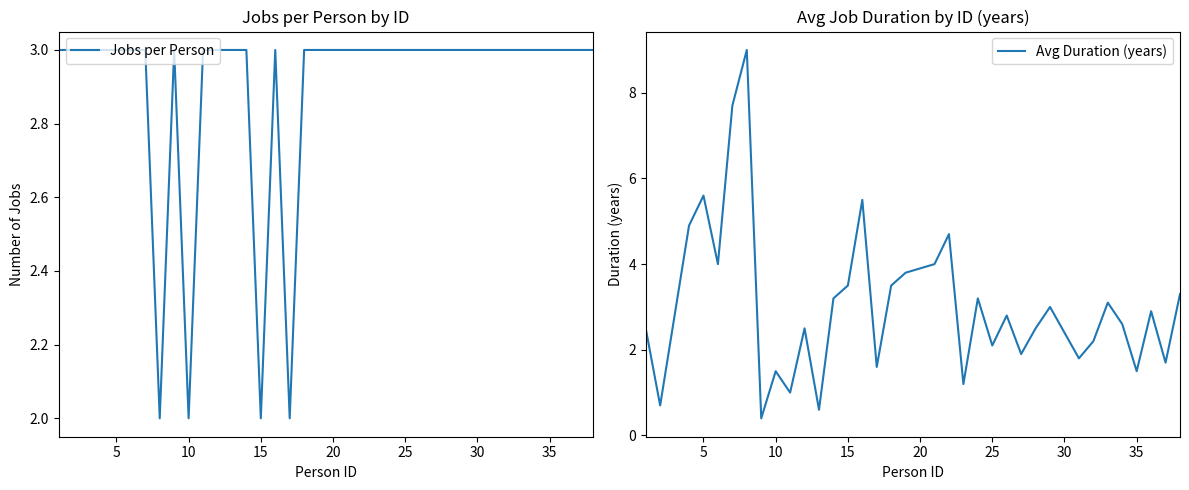

List the series in order of their peak value, lowest first.

Jobs per Person, Avg Duration (years)